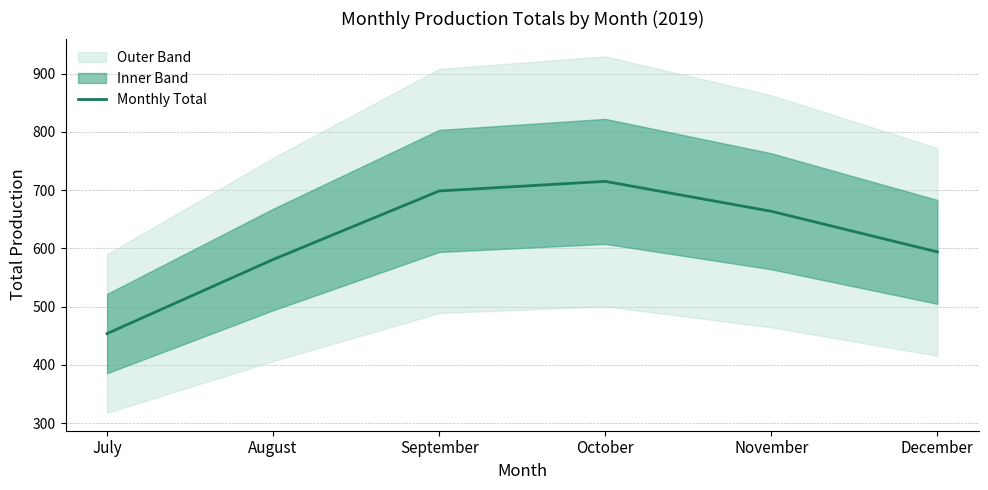

Where is the first local maximum?

October